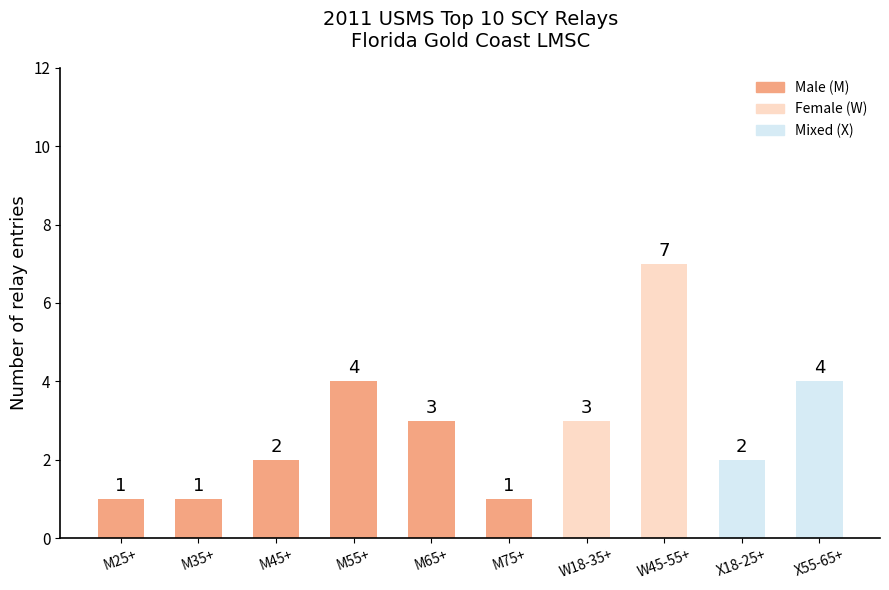

What is the maximum value shown in the chart?

7